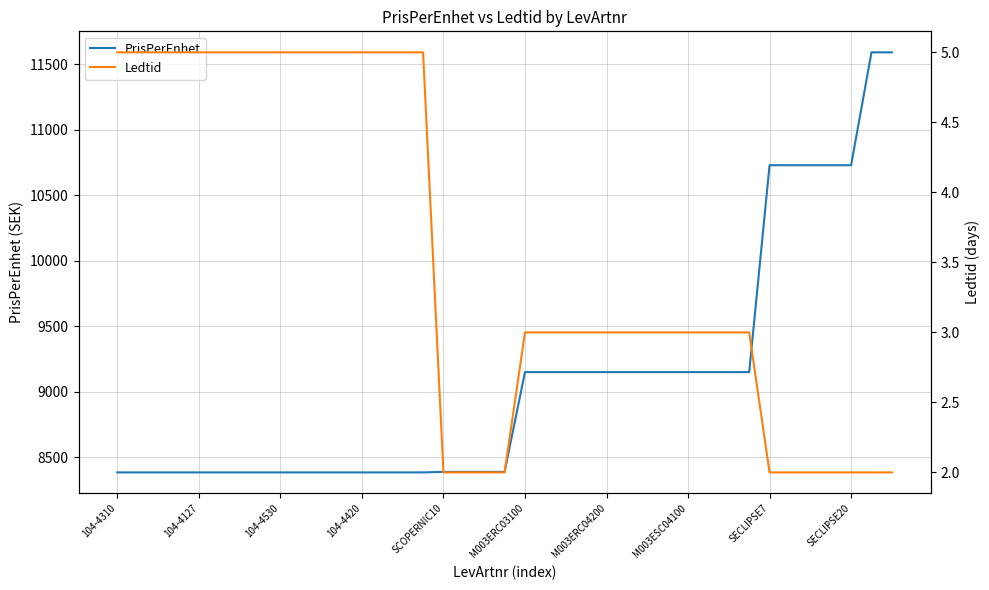

Does the chart have visible grid lines?

Yes